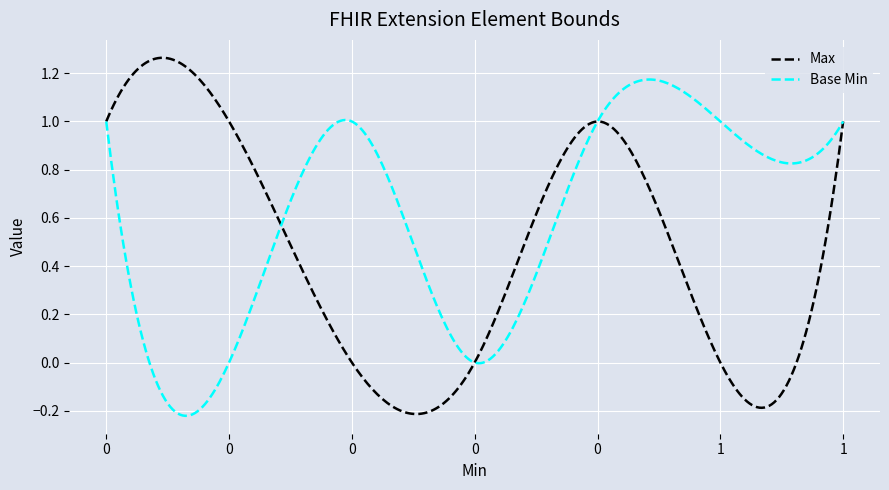

Which series has the largest total across all categories?

Base Min